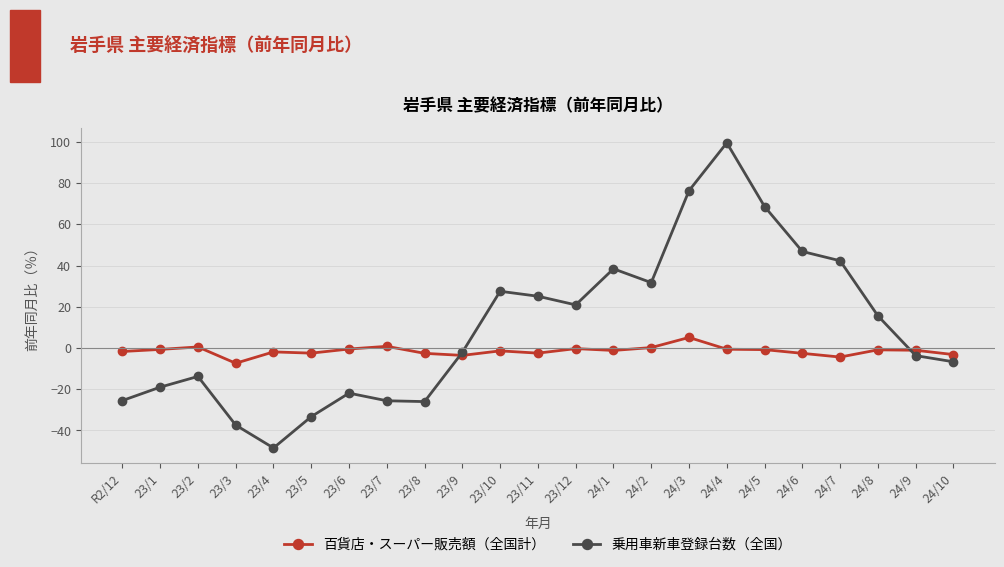

What are all the series names shown in the legend?

百貨店・スーパー販売額（全国計）, 乗用車新車登録台数（全国）